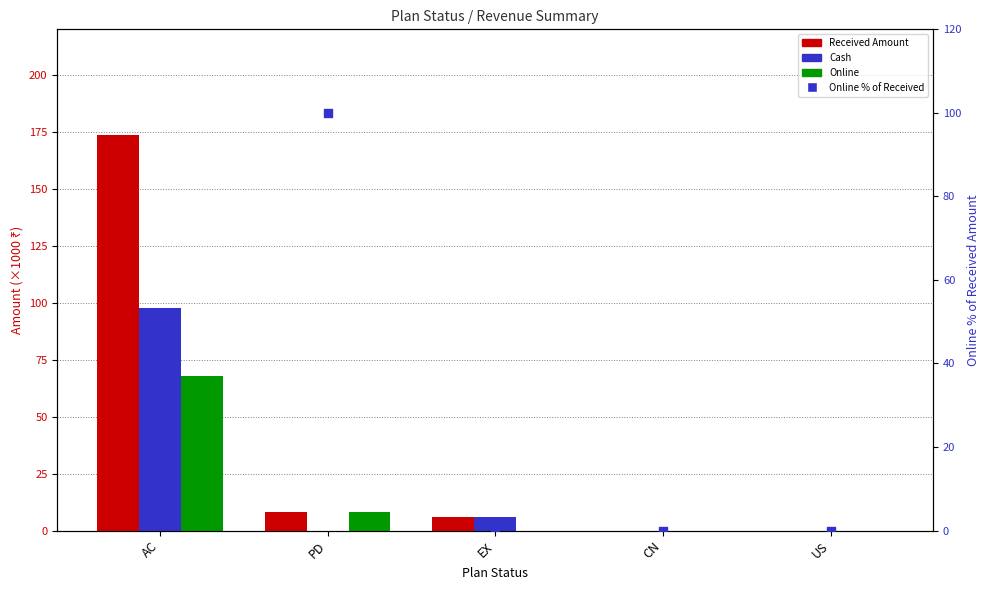

Which series has the widest spread of Y values?

Received Amount